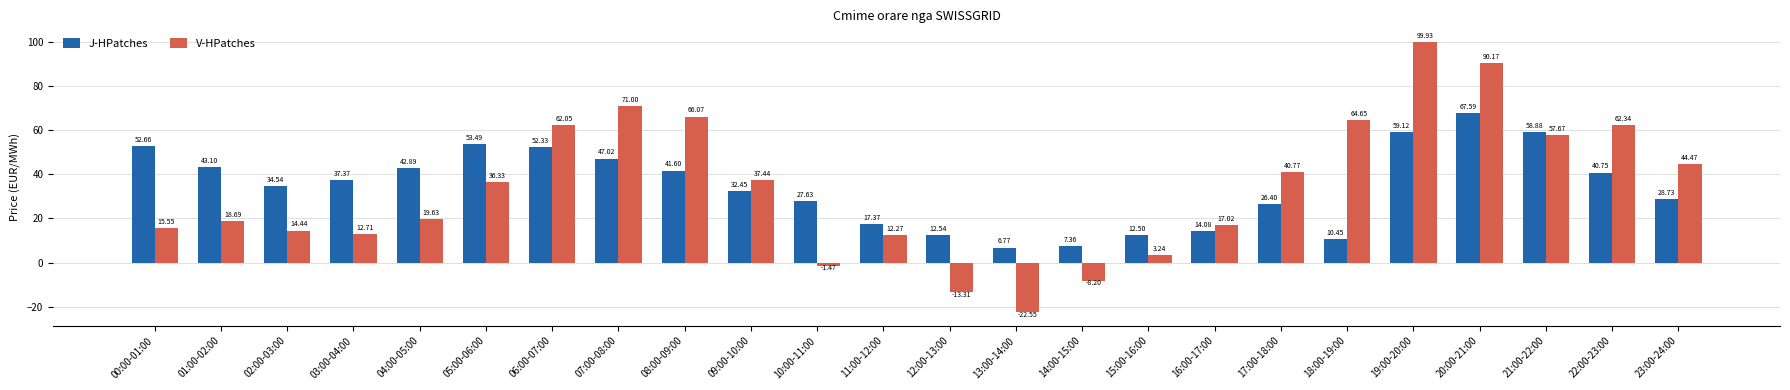

What is the label of the 21st bar from the left?

20:00-21:00